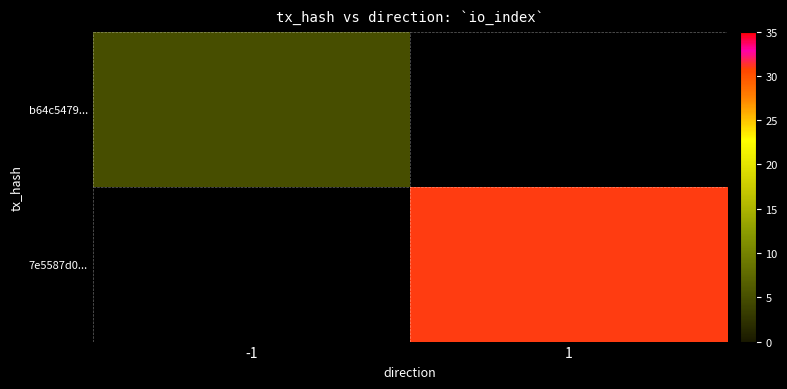

Which category has the lowest value across all series?

-1